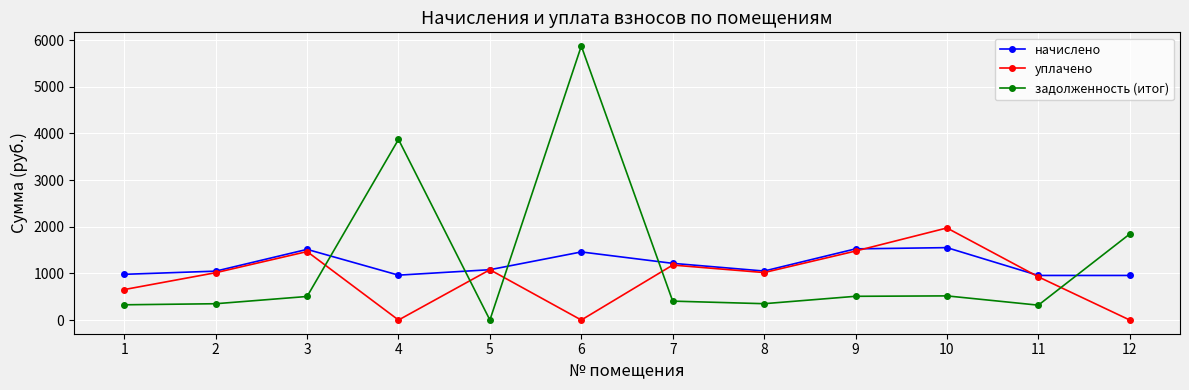

How many lines are shown in the chart?

3